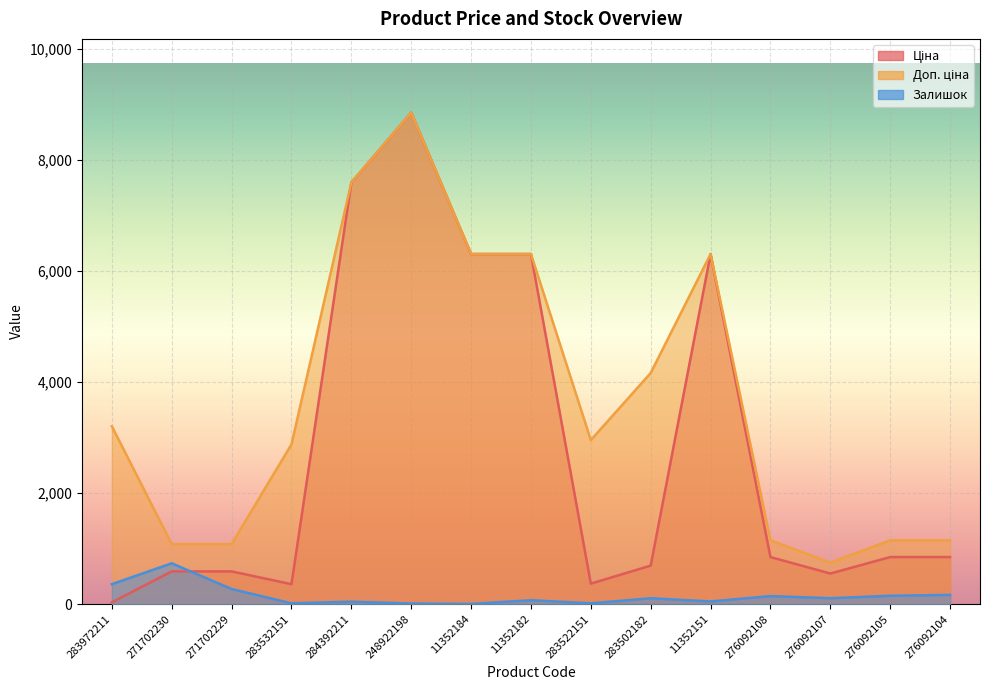

What is the label of the 6th point from the left?

248922198